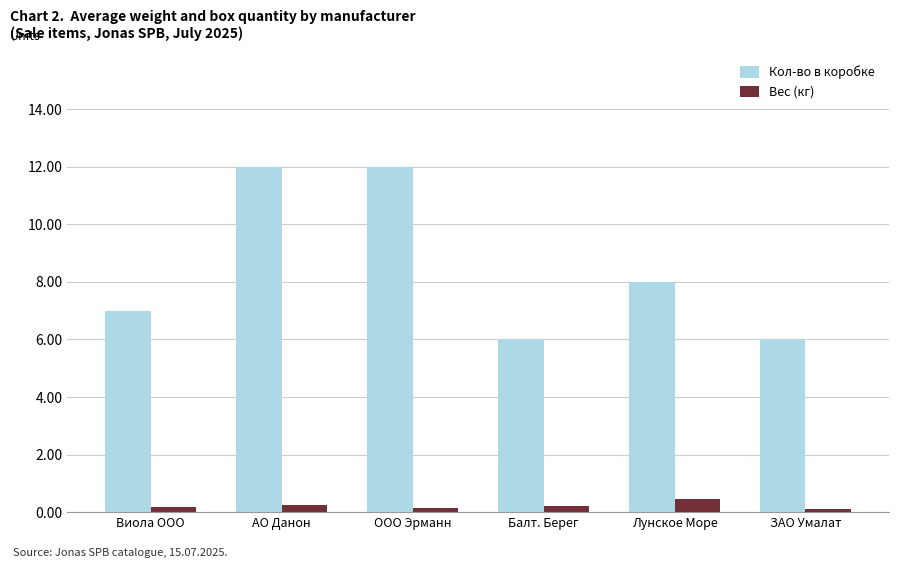

Which series has the largest range (max minus min)?

Кол-во в коробке